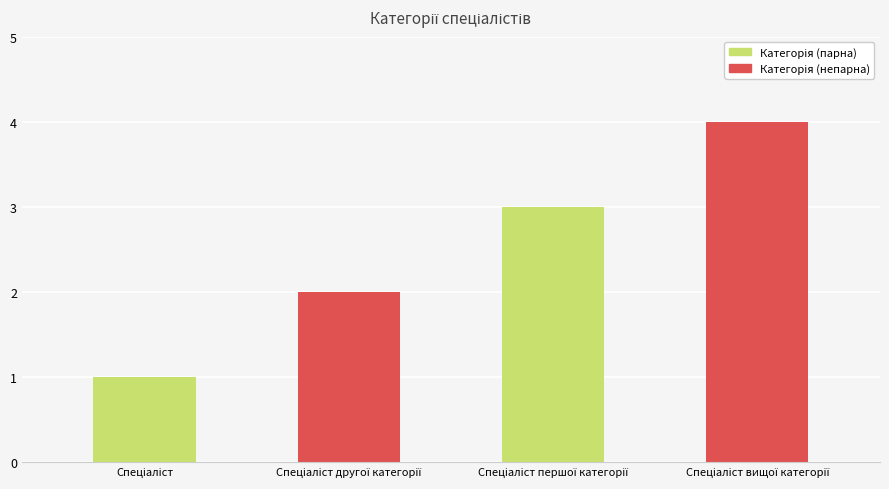

What is the sum of all values?

10